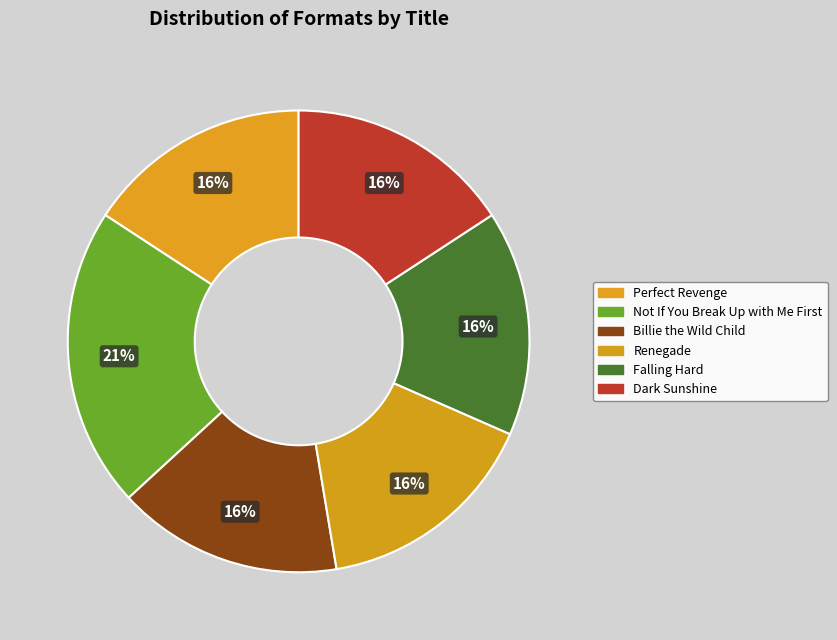

Which slice is the largest?

Not If You Break Up with Me First